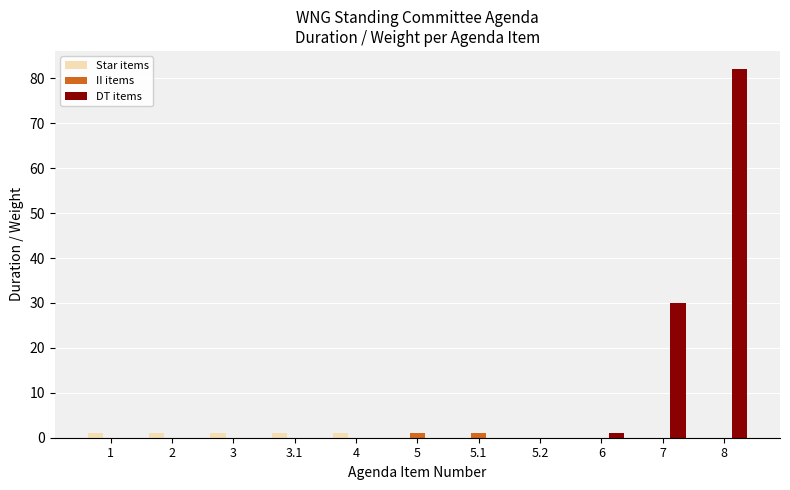

At which category is the sum across all series the highest?

8